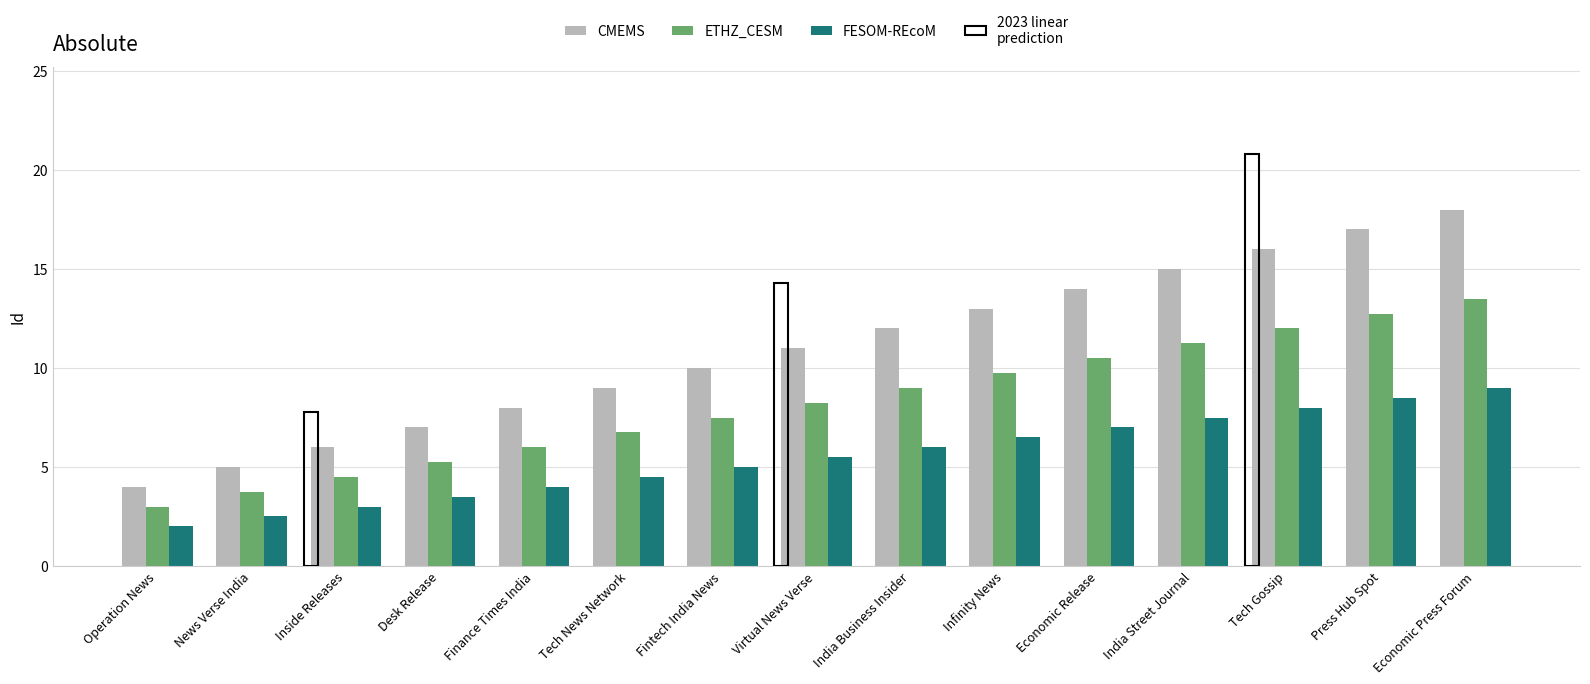

At which category is the sum across all series the highest?

Economic Press Forum